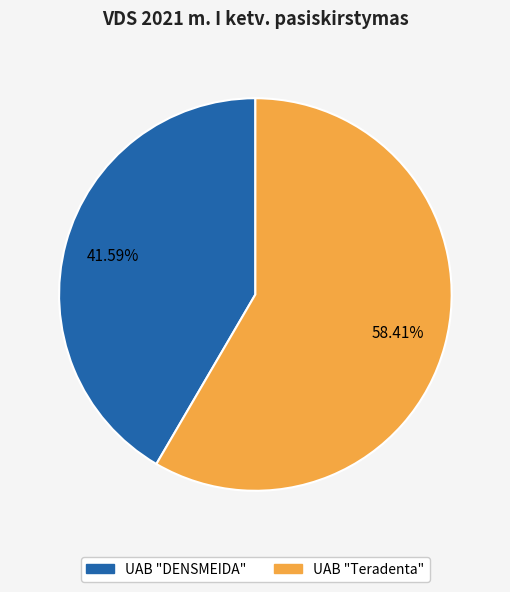

To the nearest percent, what portion does UAB "DENSMEIDA" represent?

42%